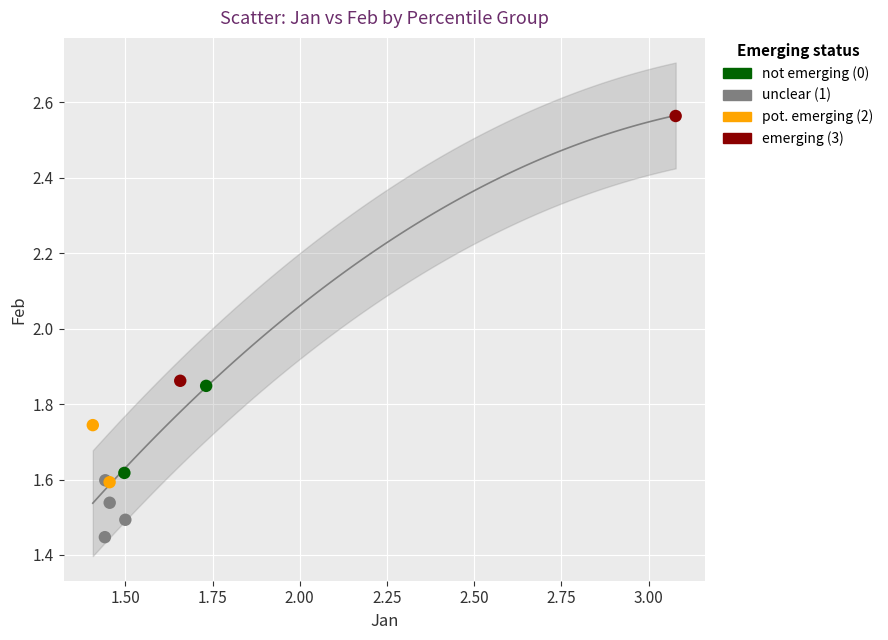

What are all the series names shown in the legend?

not emerging (0), unclear (1), pot. emerging (2), emerging (3)